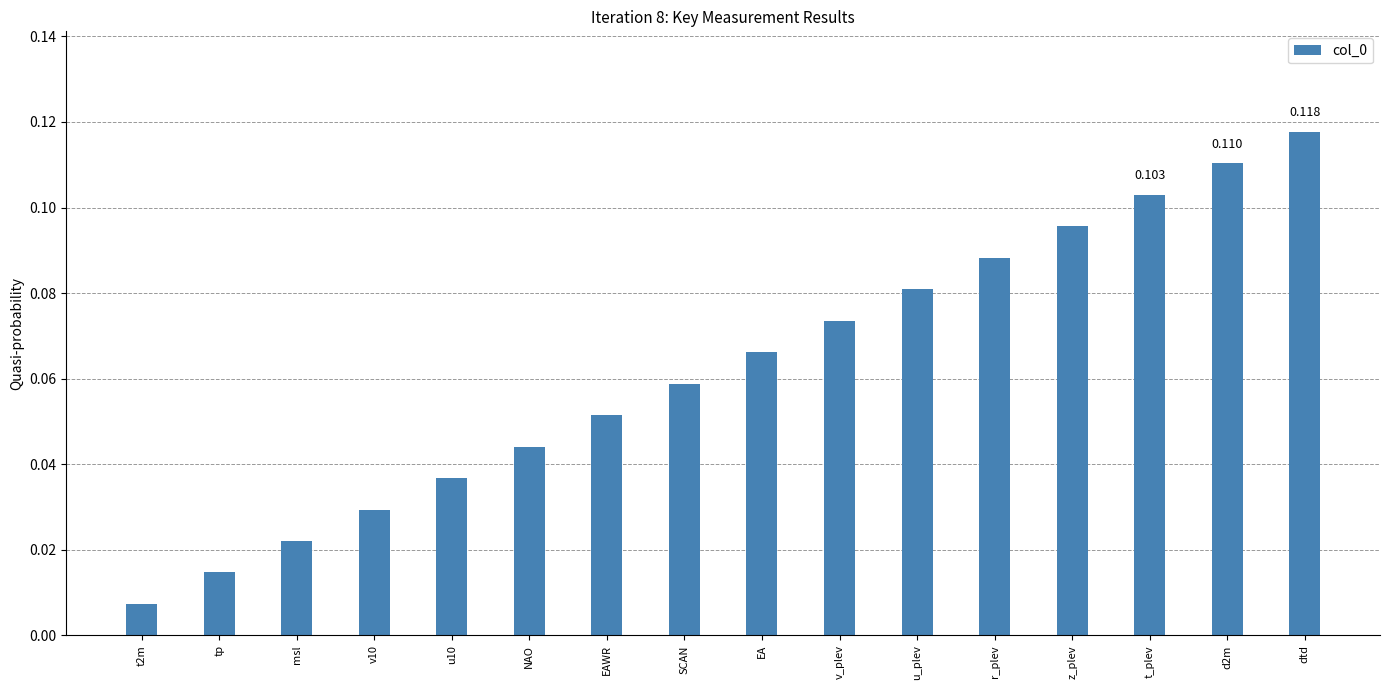

At which category does the chart reach its peak across all series?

dtd